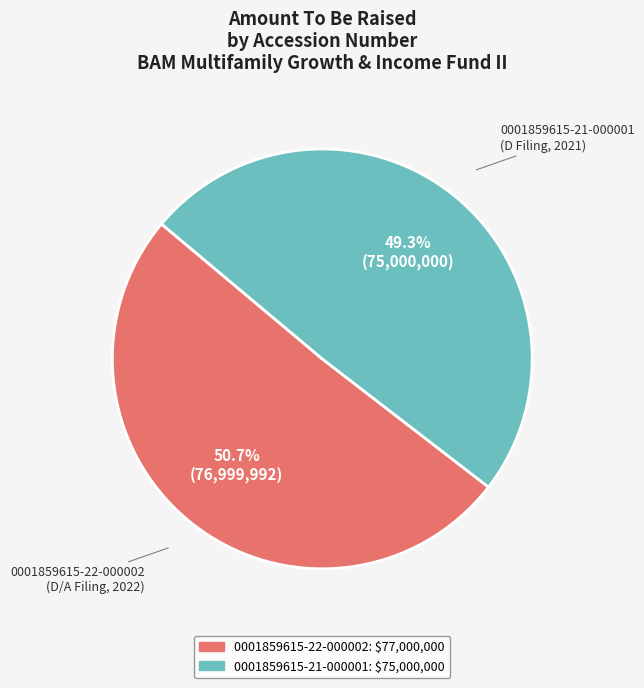

The 0001859615-22-000002 slice represents 64% of the pie. True or false?

False